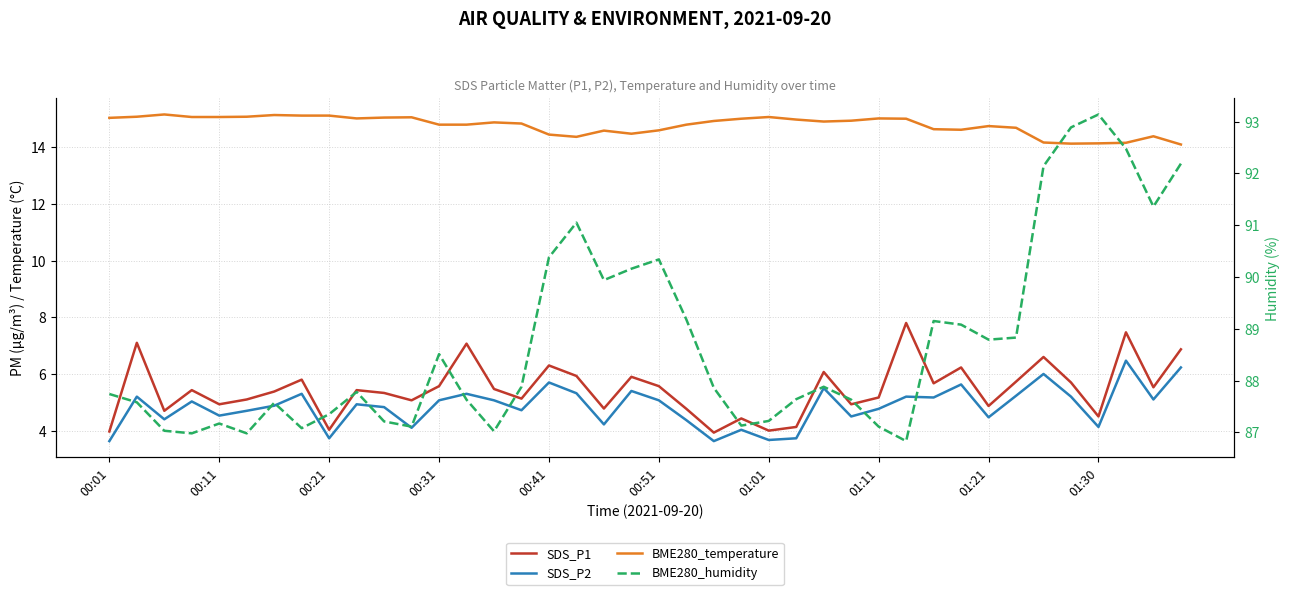

How many lines are shown in the chart?

4